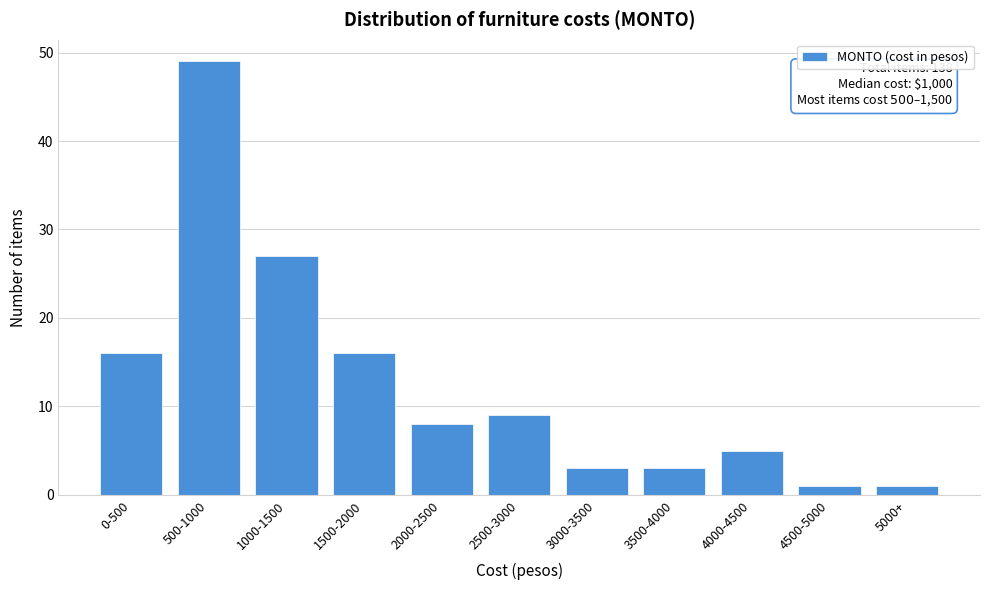

Reading right to left, what are all the values shown in this chart?

1	1	5	3	3	9	8	16	27	49	16